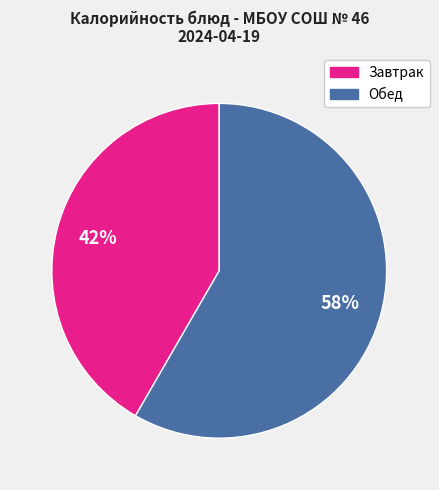

Is there any slice that represents more than half of the pie?

Yes